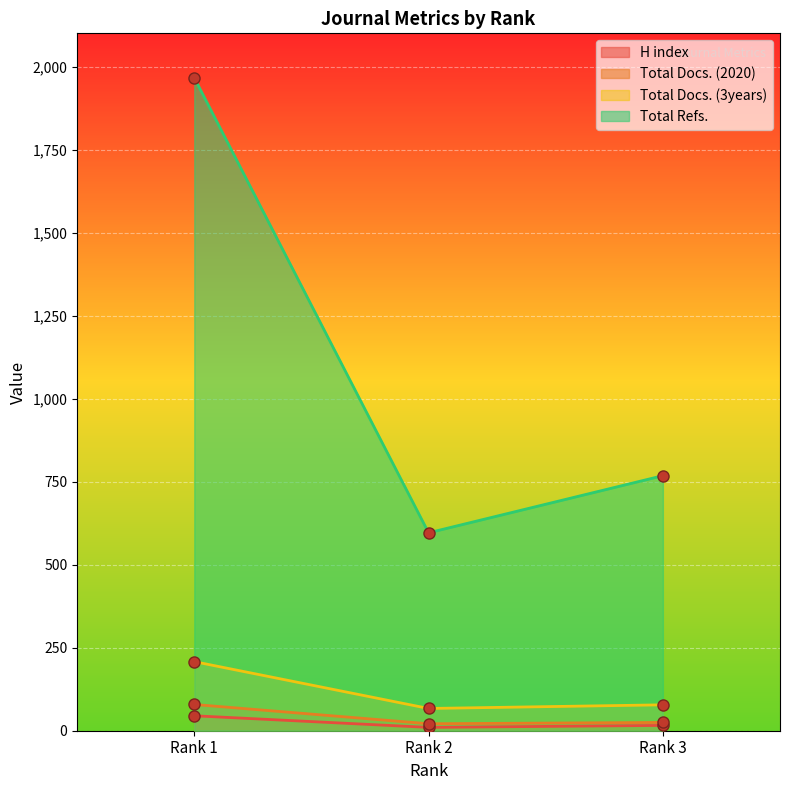

How many lines are shown in the chart?

4